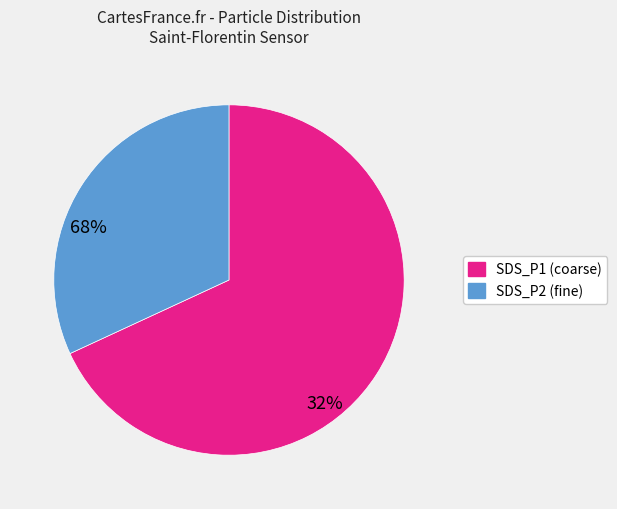

Which category has the biggest portion of the pie?

SDS_P1